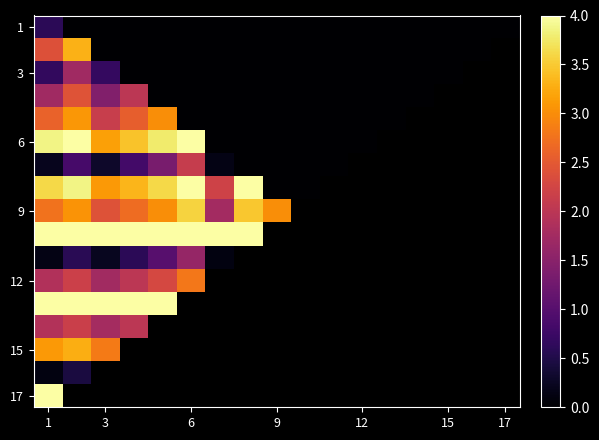

Count the number of data series in this chart.

17